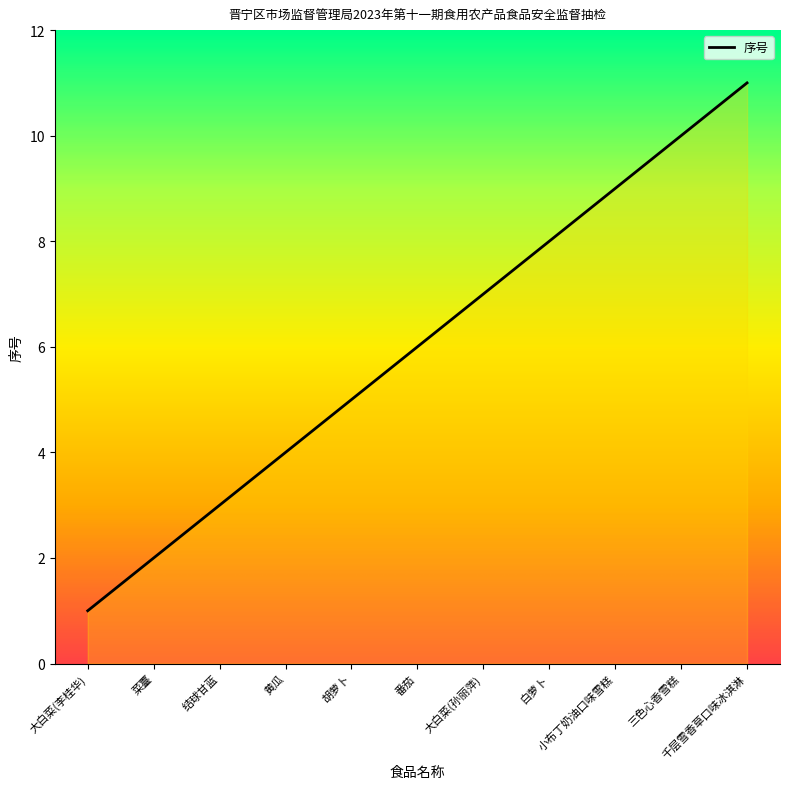

What is the ratio of the value at 小布丁奶油口味雪糕 to the value at 结球甘蓝?

3.0